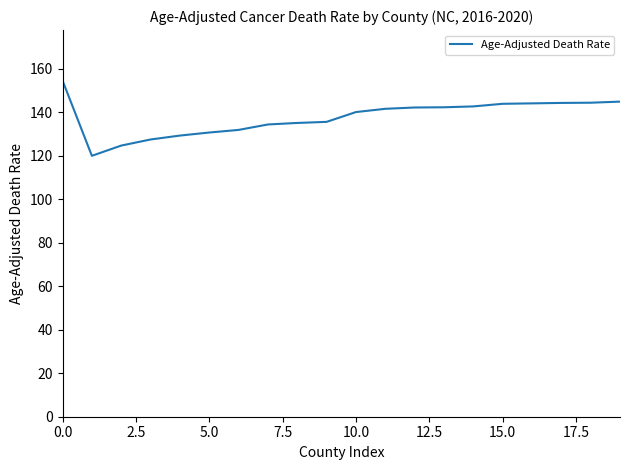

What is the smallest value displayed?

119.9